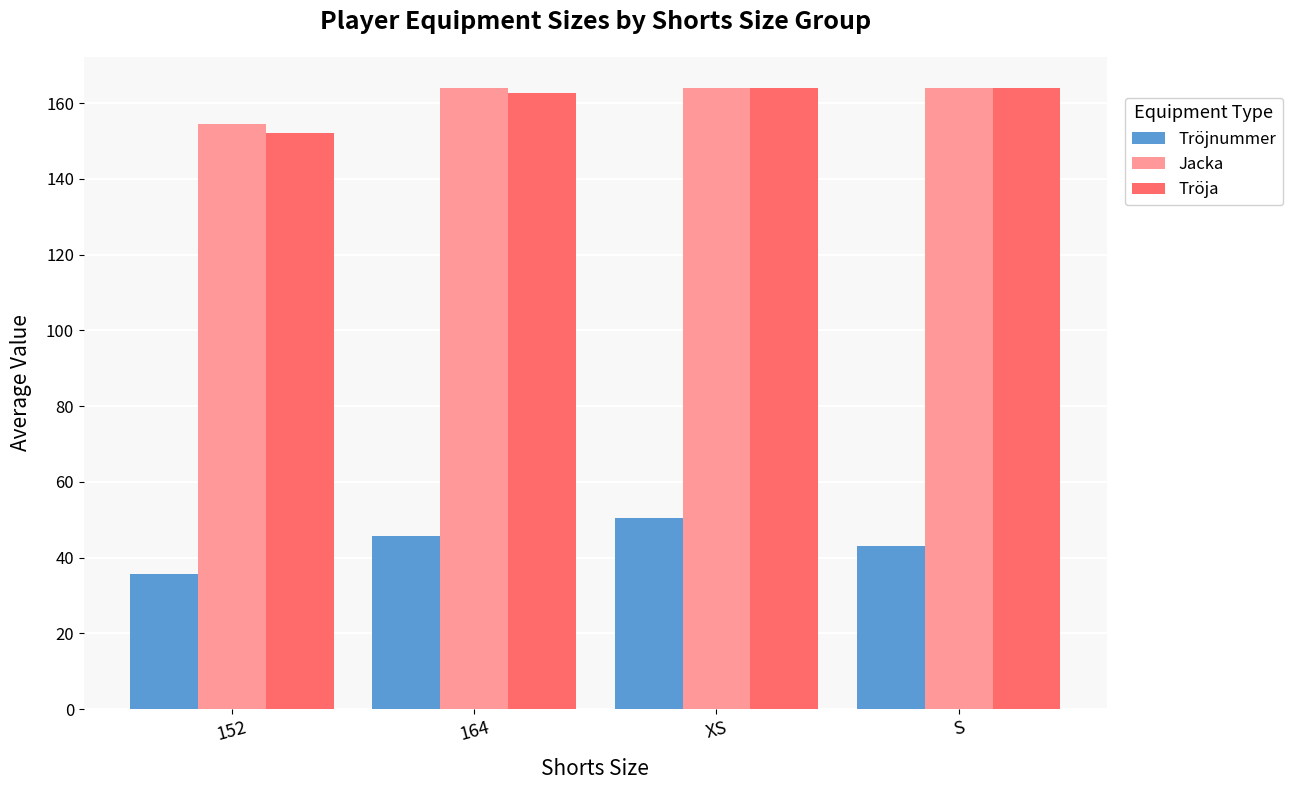

Is the value of Jacka at 152 greater than the value of Tröja at S?

No